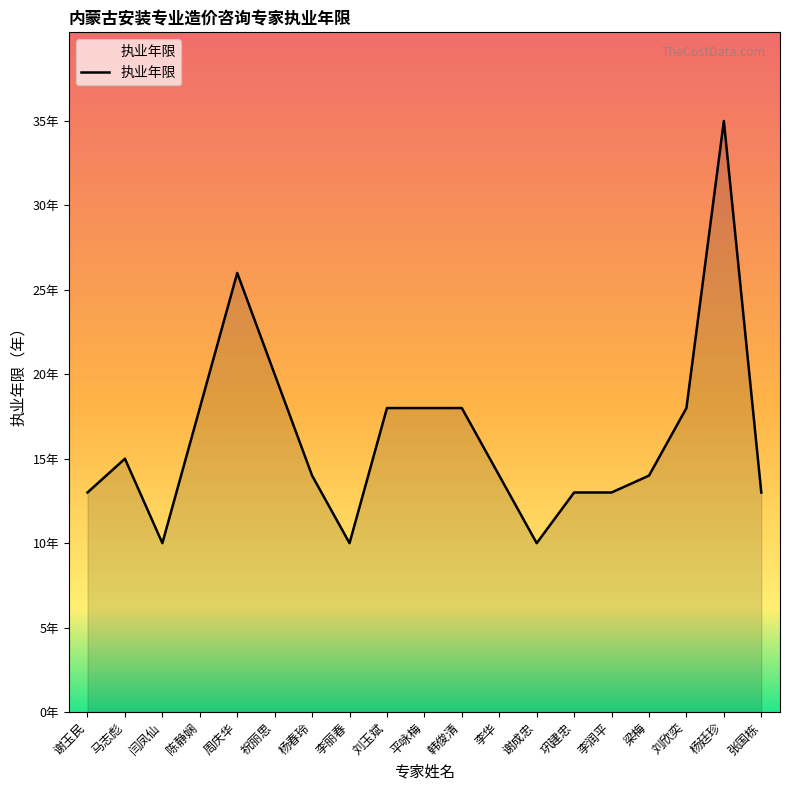

Does the chart have visible grid lines?

No